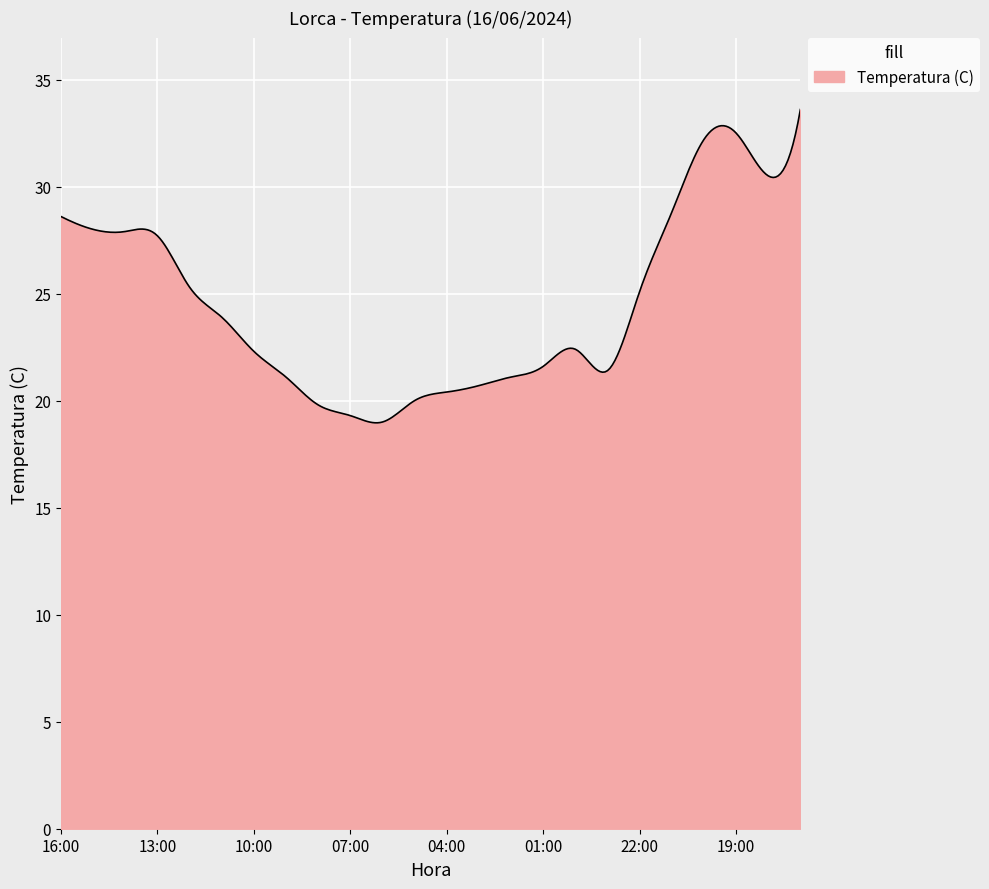

What is the greatest value displayed?

33.6